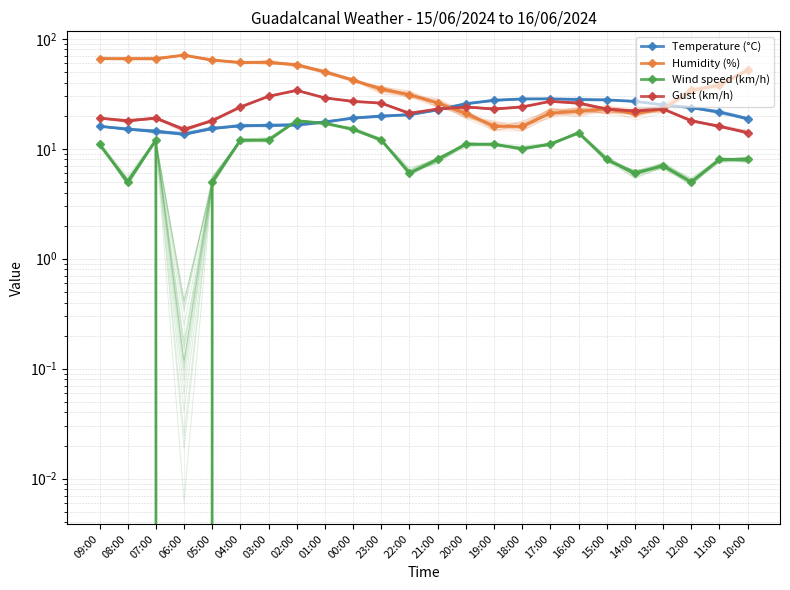

Between 14:00 and 13:00, which series saw the biggest shift?

Humidity (%)